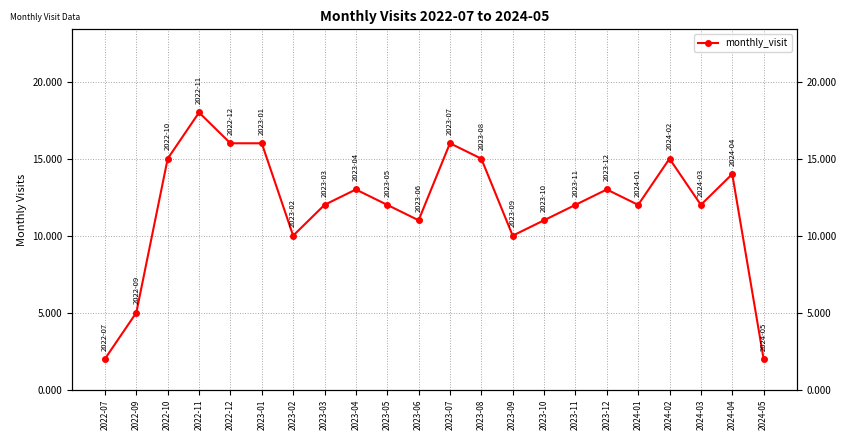

True or false: the data shows 15 at 2024-02.

True